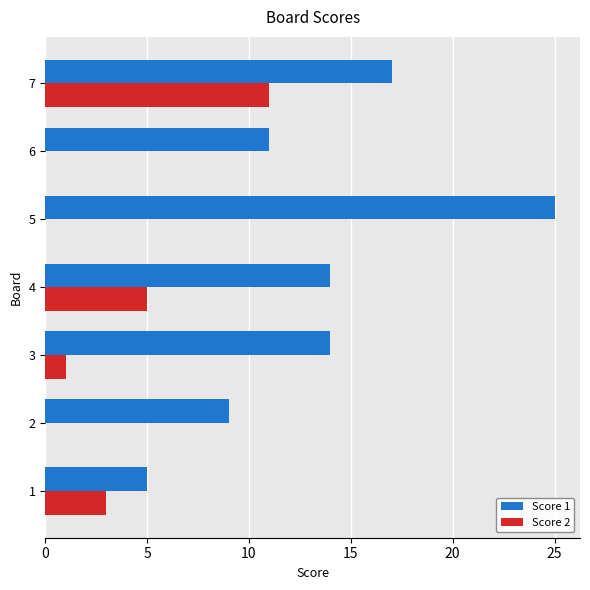

The Score 2 series shows 5 at 5. True or false?

False